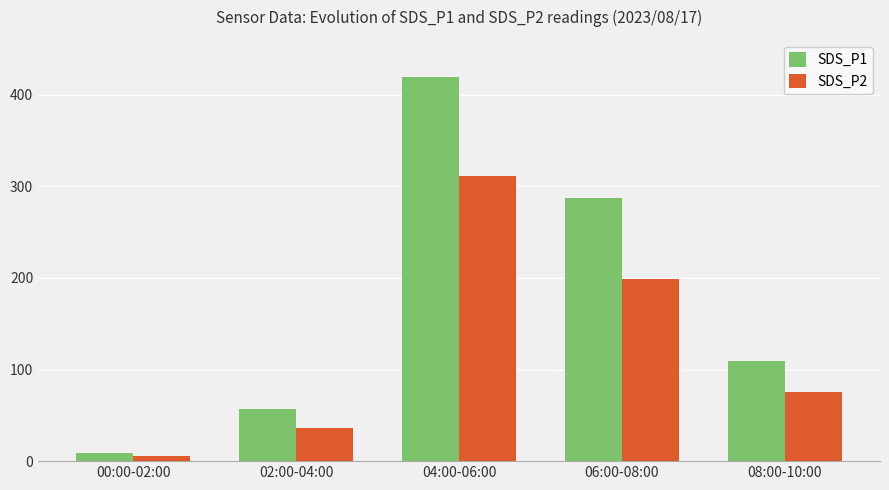

At 08:00-10:00, list the series in order from smallest to largest.

SDS_P2, SDS_P1